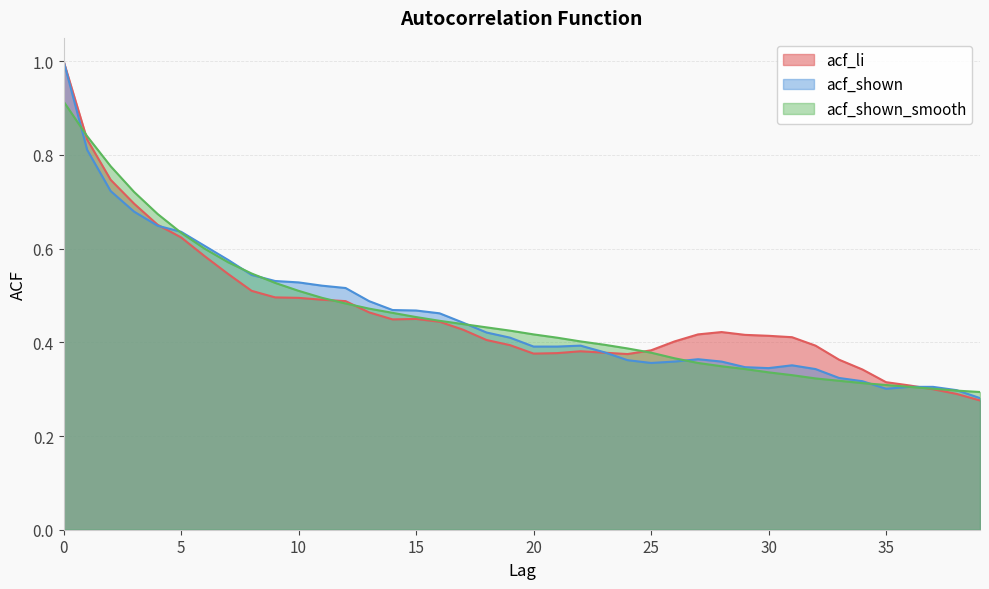

Which series has the widest spread of values?

acf_li